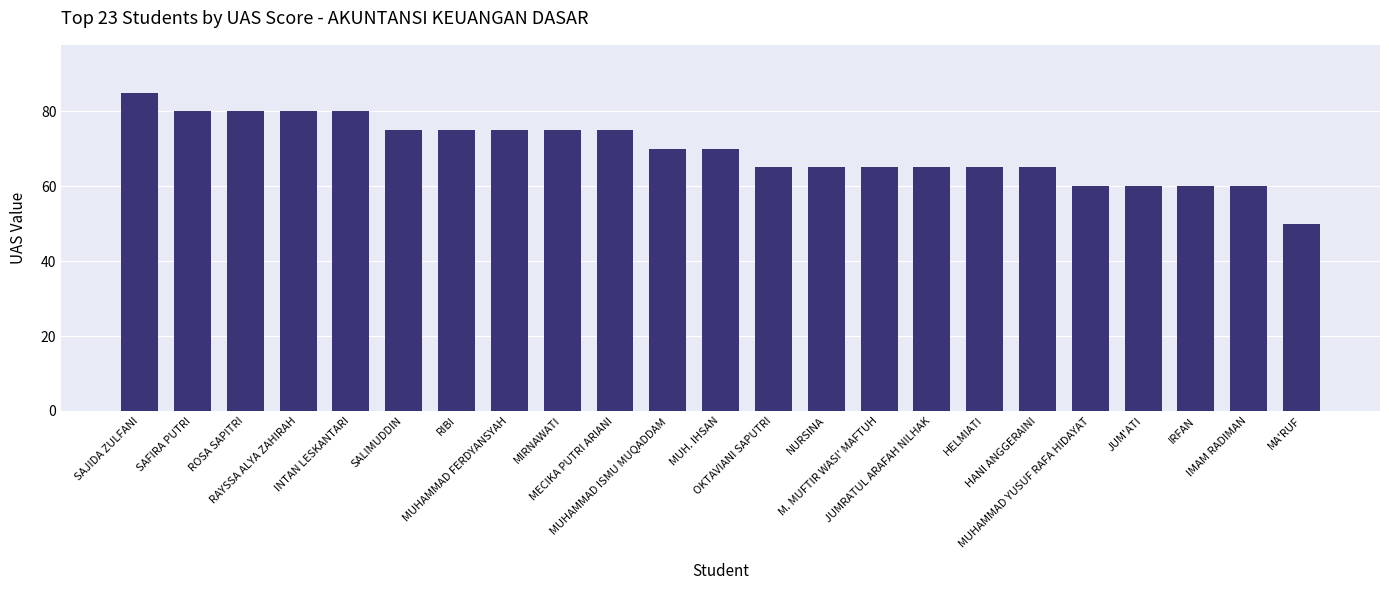

Reading right to left, list all the values displayed in this chart.

50	60	60	60	60	65	65	65	65	65	65	70	70	75	75	75	75	75	80	80	80	80	85